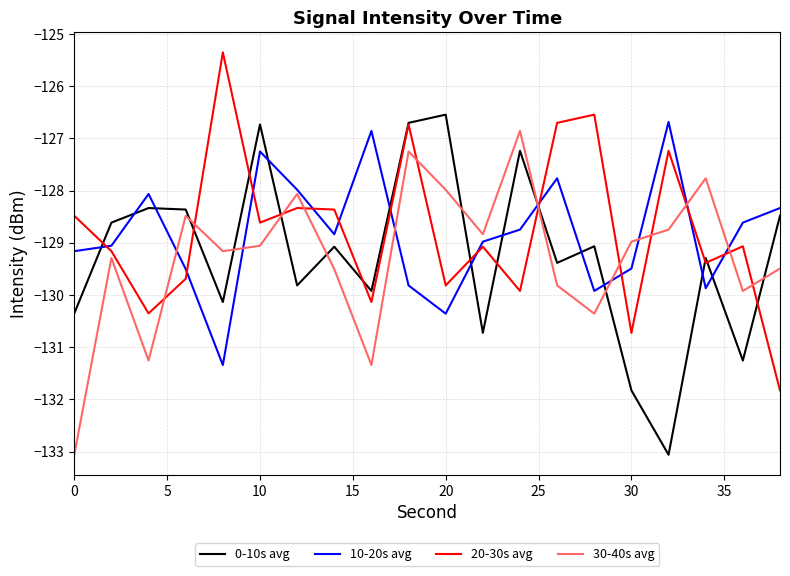

What are all the series names shown in the legend?

0-10s avg, 10-20s avg, 20-30s avg, 30-40s avg